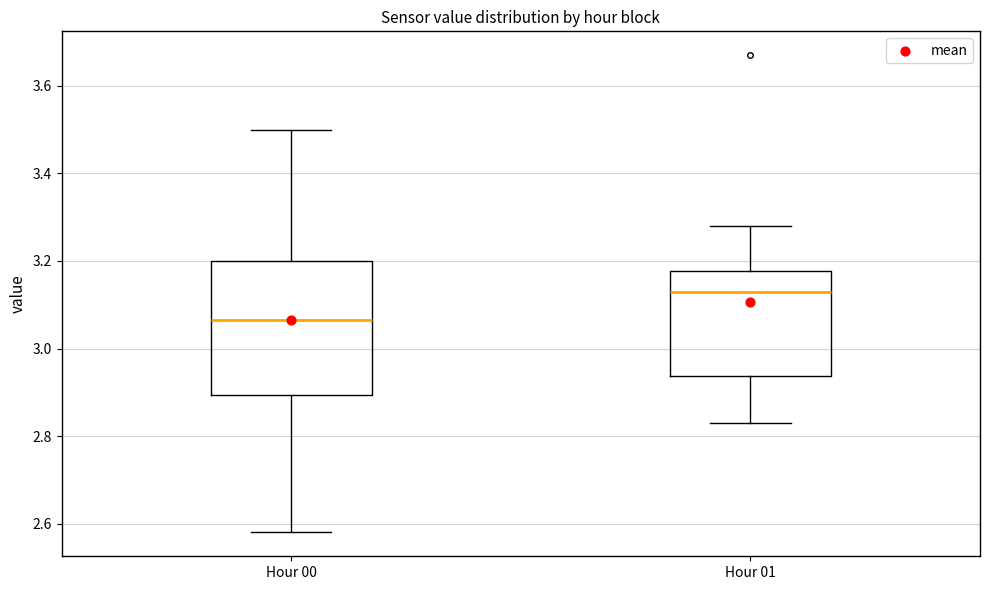

Where is the upper edge of the box for Hour 01 on the y-axis? The values are not printed on the chart, so give them approximately, as read against the axis.

3.18